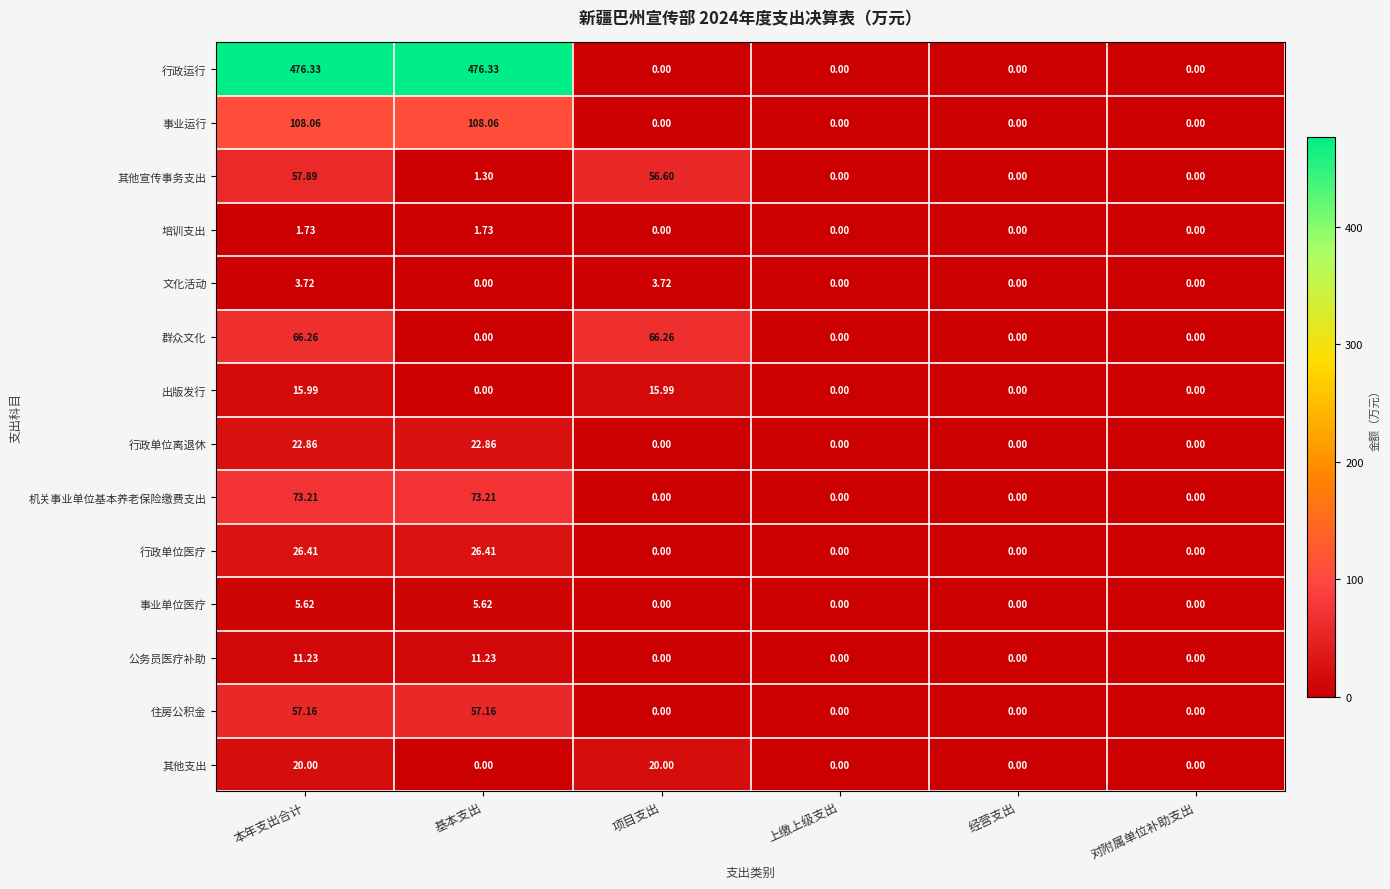

Rank the series by their maximum value, from highest to lowest.

行政运行, 事业运行, 机关事业单位基本养老保险缴费支出, 群众文化, 其他宣传事务支出, 住房公积金, 行政单位医疗, 行政单位离退休, 其他支出, 出版发行, 公务员医疗补助, 事业单位医疗, 文化活动, 培训支出